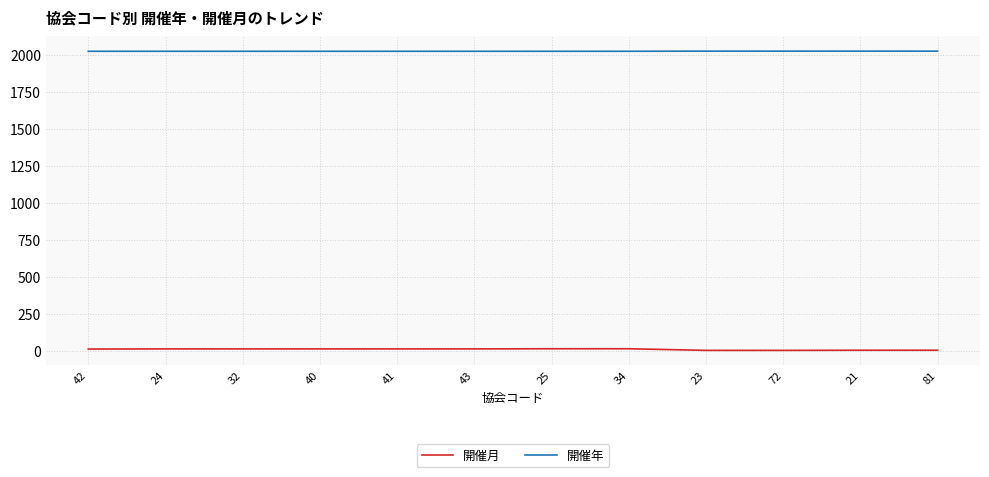

True or false: 開催年 has a value of 2025 at 40.

True